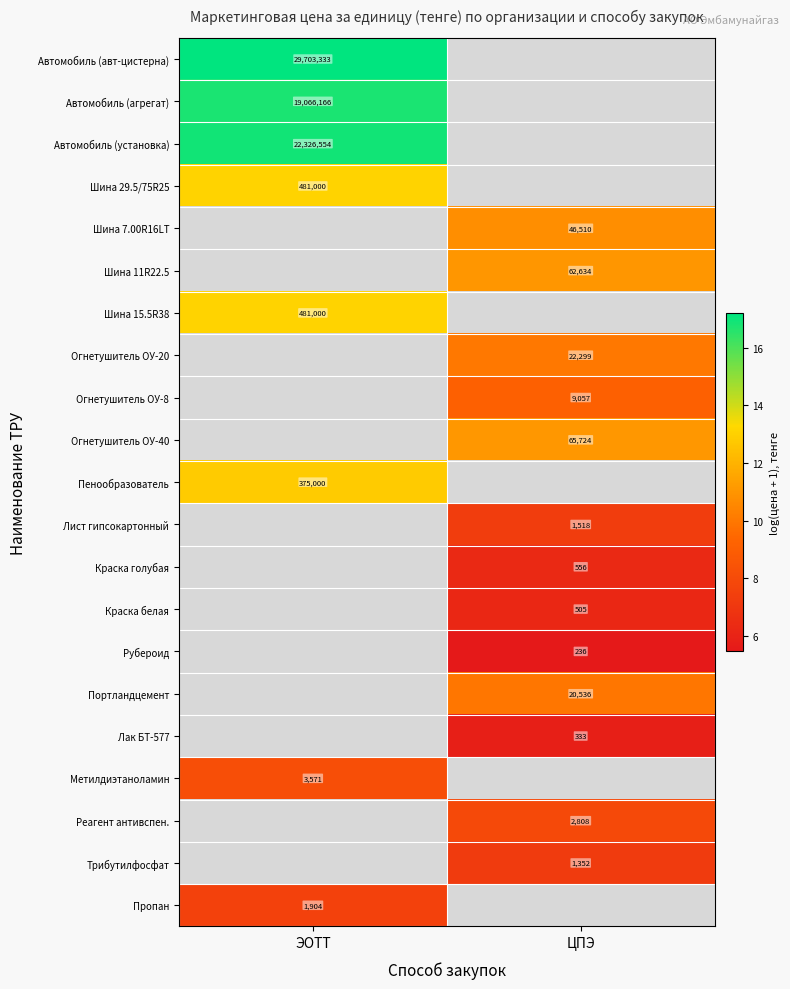

Is it true that Автомобиль (авт-цистерна) equals 17.2 at ЭОТТ?

True